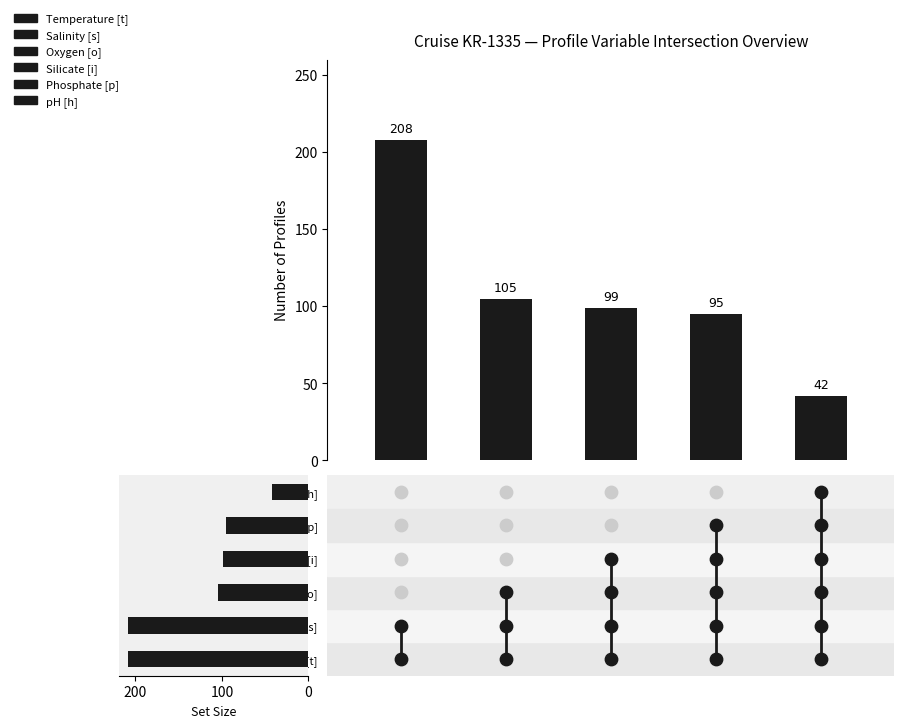

What is the ratio of the value at 0 to the value at 4?

5.0